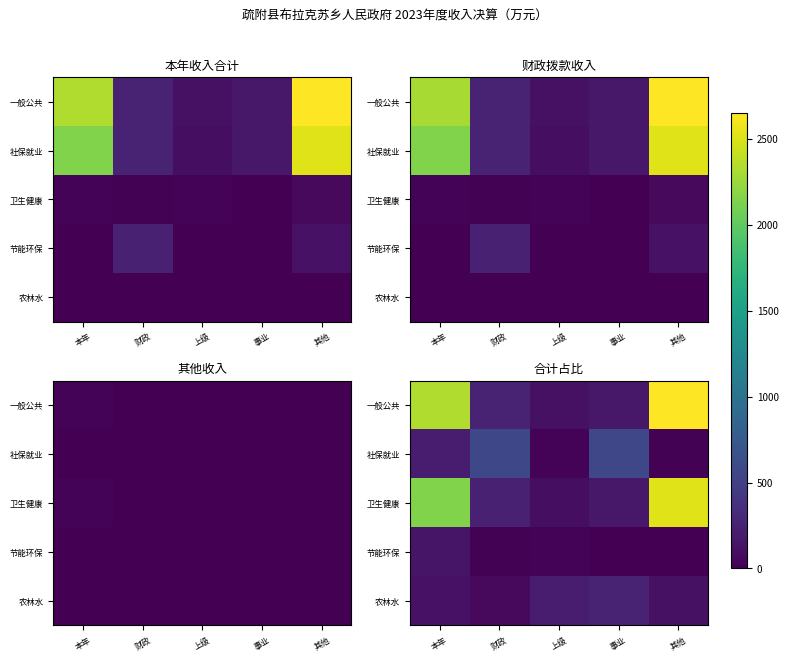

What is the difference between the highest and lowest values at 上级?

180.1